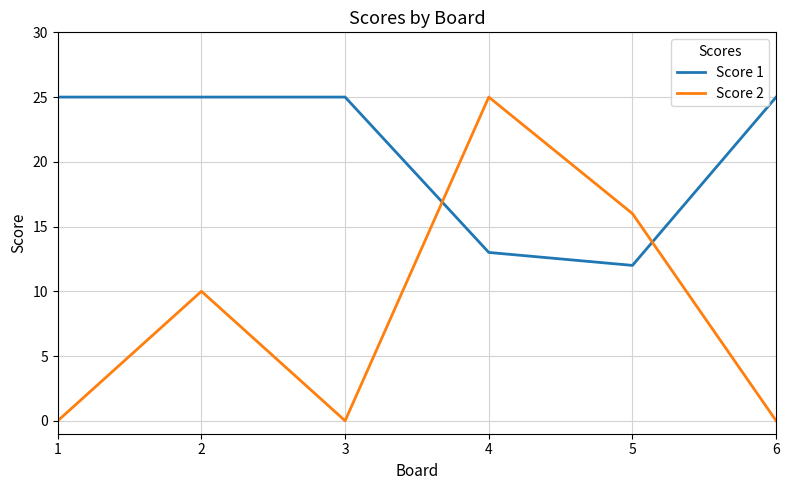

At which label is Score 1 closest to 18?

4